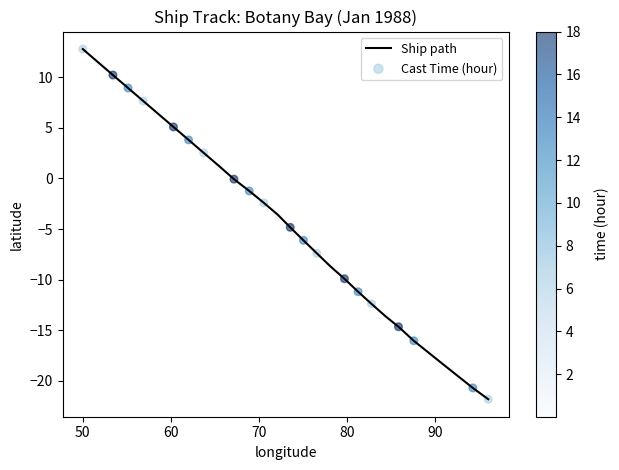

What are all the series names shown in the legend?

Ship path, Cast Time (hour)